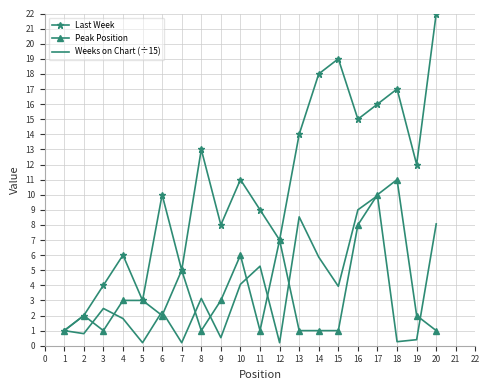

How many interior local valleys does the Weeks on Chart (÷15) series have?

7